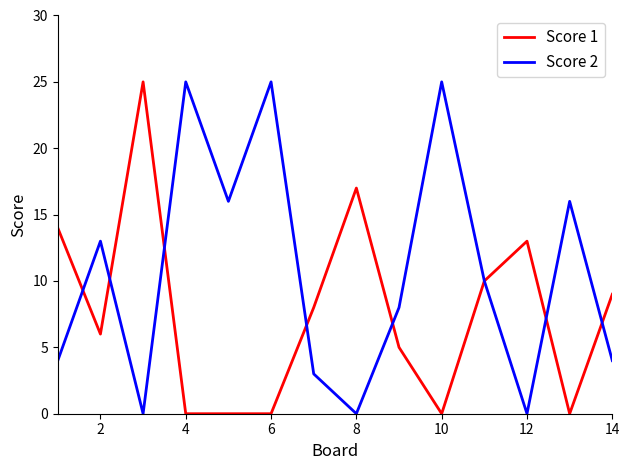

Which series has the largest total across all categories?

Score 2